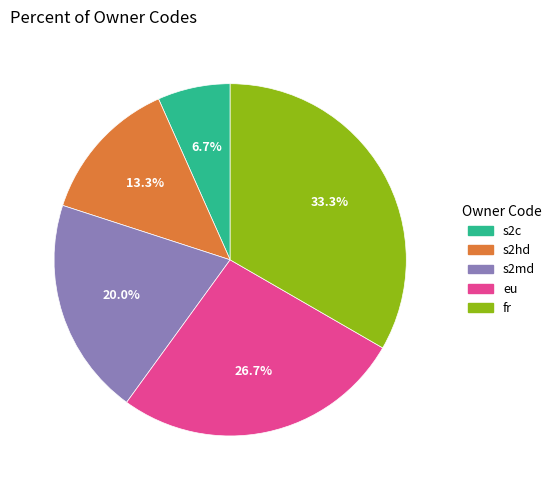

To the nearest percent, what is the difference between the largest and smallest slice percentages?

27%